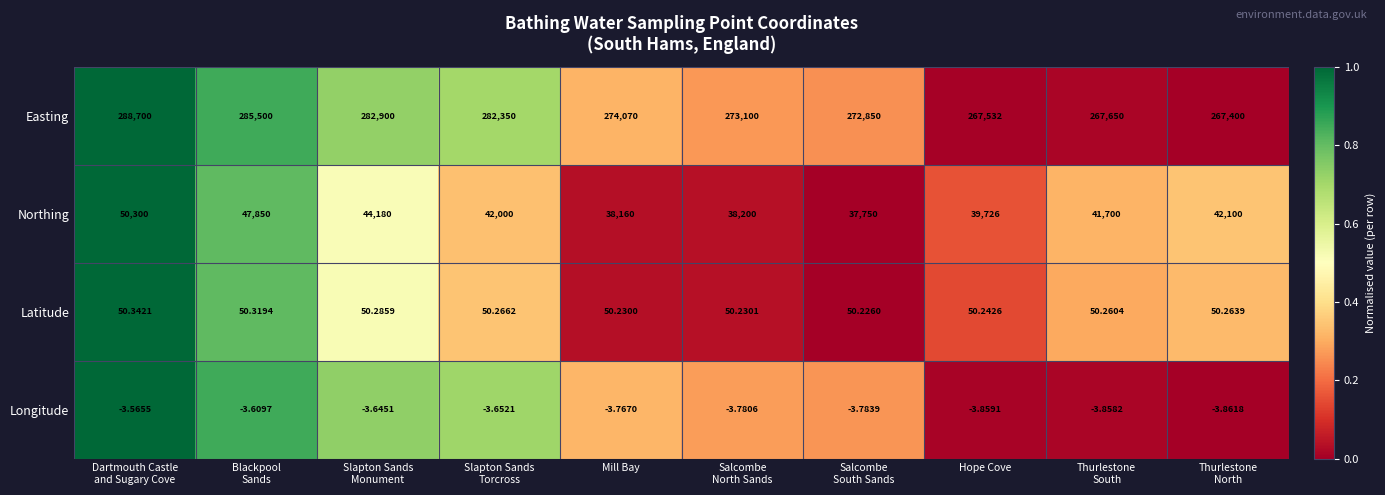

Which series has the largest total across all categories?

Easting